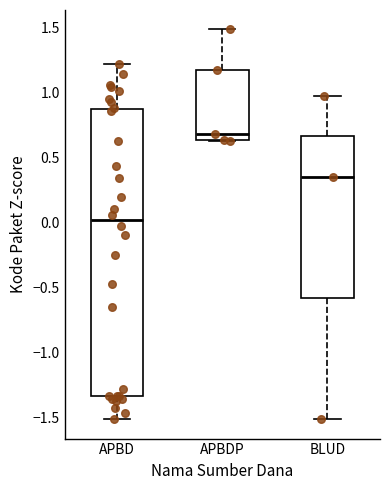

Reading left to right, transcribe this box plot: for each box, give where its median line is, the range the box spans, and where its two whiskers end, as read against the y-axis. The values are not printed on the chart, so give them approximately, as read against the axis.

APBD: median 0.00, box -1.35 to 0.85, whiskers -1.50 to 1.20
APBDP: median 0.70, box 0.65 to 1.15, whiskers 0.65 to 1.50
BLUD: median 0.35, box -0.60 to 0.65, whiskers -1.50 to 0.95